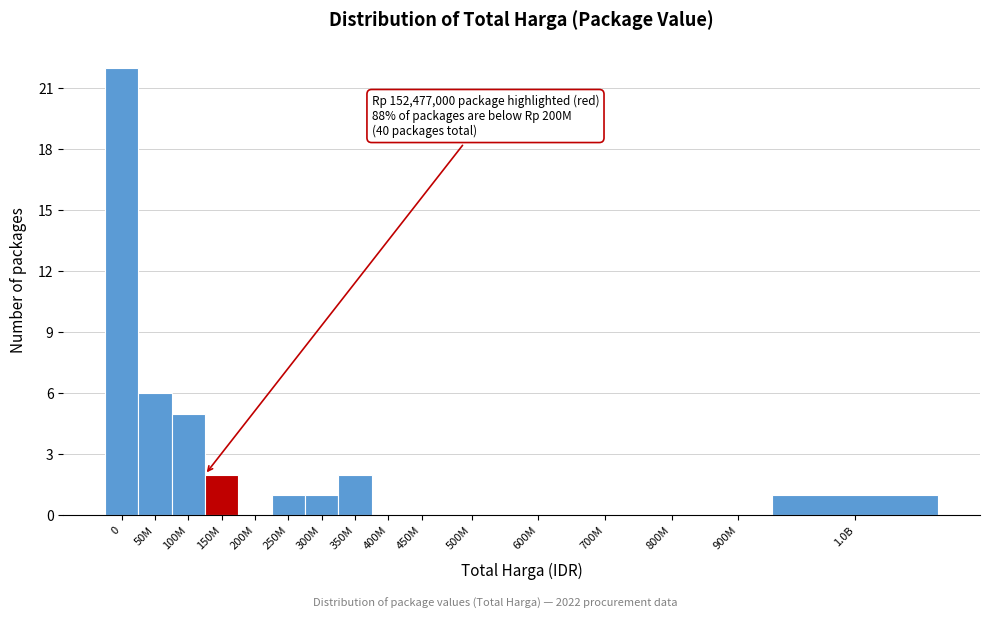

Reading right to left, list all the values displayed in this chart.

1.0B=1	900M=0	800M=0	700M=0	600M=0	500M=0	450M=0	400M=0	350M=2	300M=1	250M=1	200M=0	150M=2	100M=5	50M=6	0=22